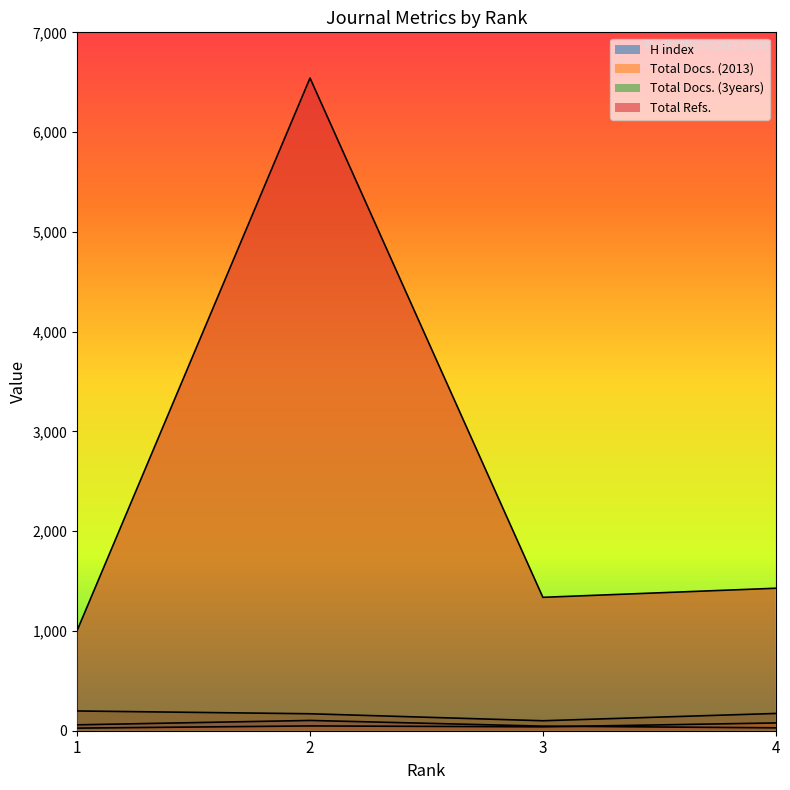

True or false: H index has a value of 35 at 2.

False